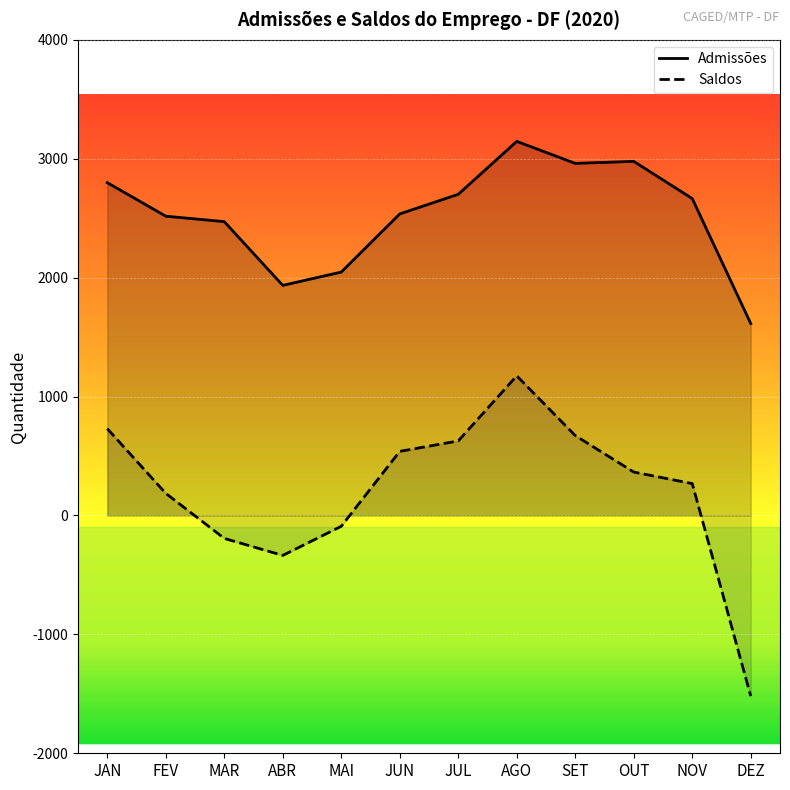

What is the sum of all Saldos values?

2422